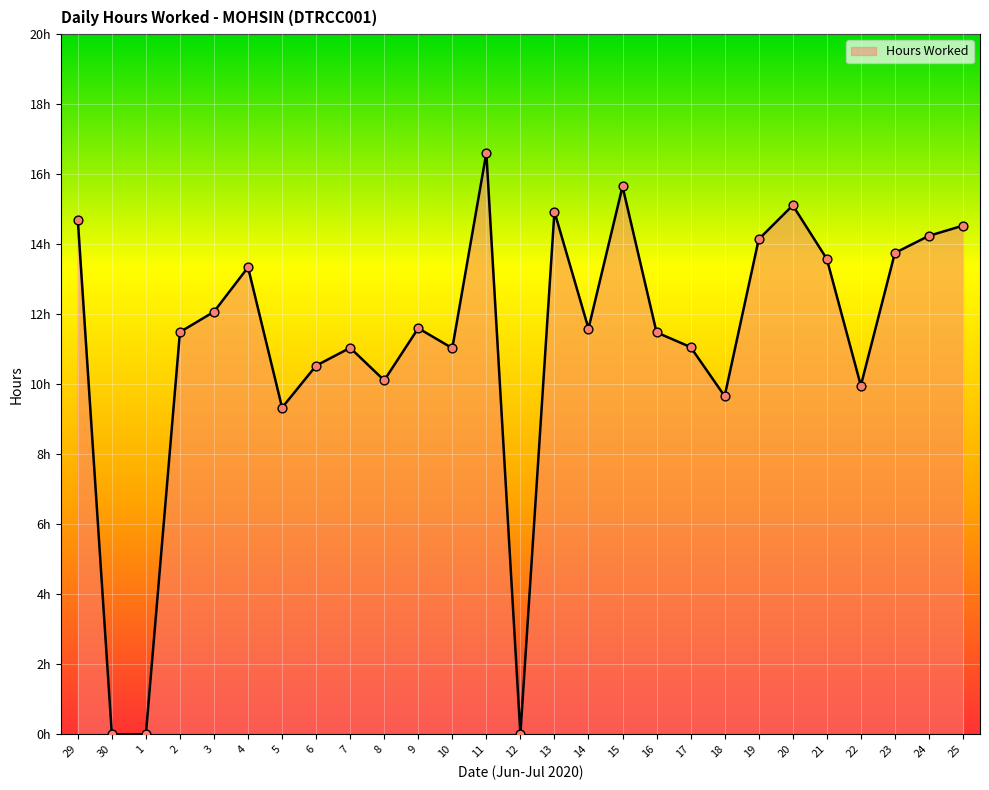

Which has a higher value, 25 or 13?

13